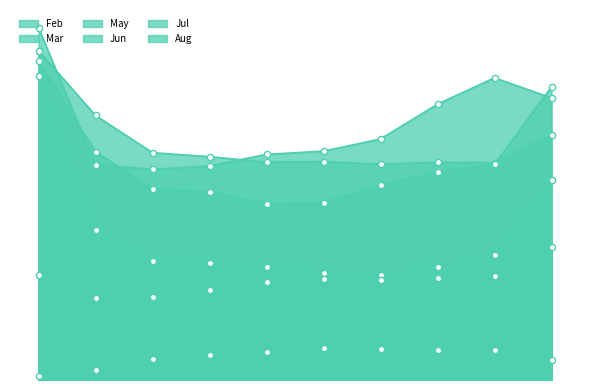

What are all the series names shown in the legend?

Feb, Mar, May, Jun, Jul, Aug